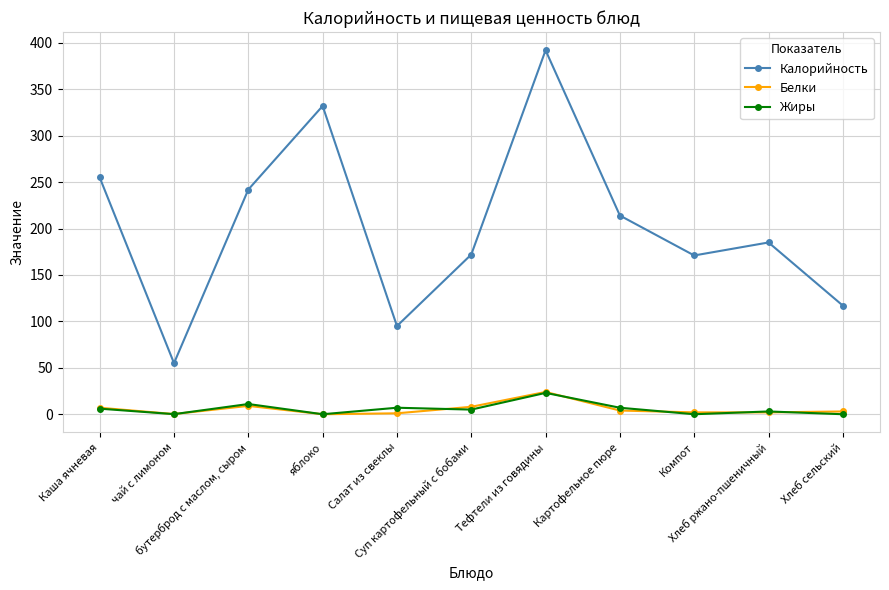

True or false: Жиры has more than 0 interior local peaks.

True